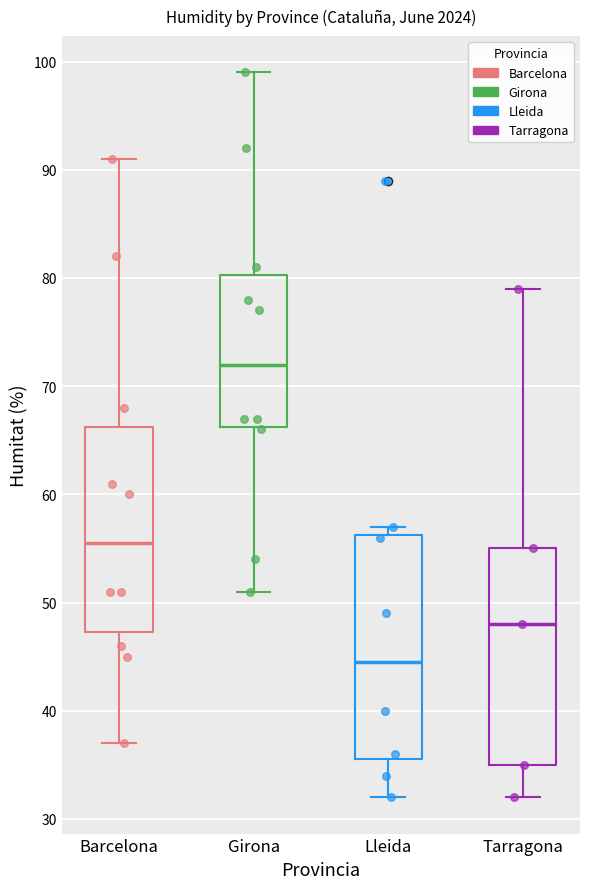

Reading left to right, read every box against the y-axis: the position of its median line, the range the box covers, and the ends of its whiskers. The values are not printed on the chart, so give them approximately, as read against the axis.

Barcelona: median 56, box 47 to 66, whiskers 37 to 91
Girona: median 72, box 66 to 80, whiskers 51 to 99
Lleida: median 45, box 36 to 56, whiskers 32 to 57
Tarragona: median 48, box 35 to 55, whiskers 32 to 79